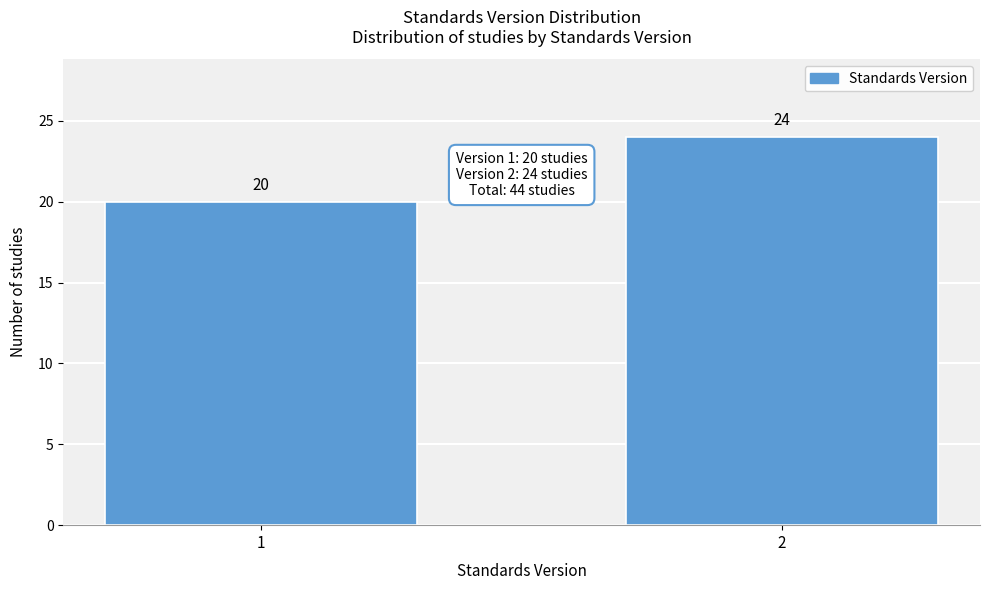

Reading left to right, transcribe all the data shown in this chart.

20	24